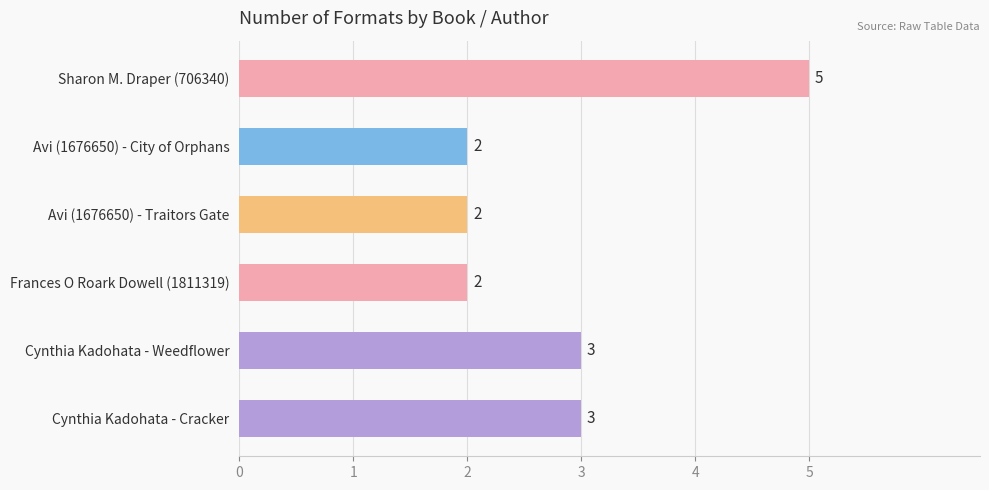

Is it true that the value at Cynthia Kadohata - Cracker is 3?

True